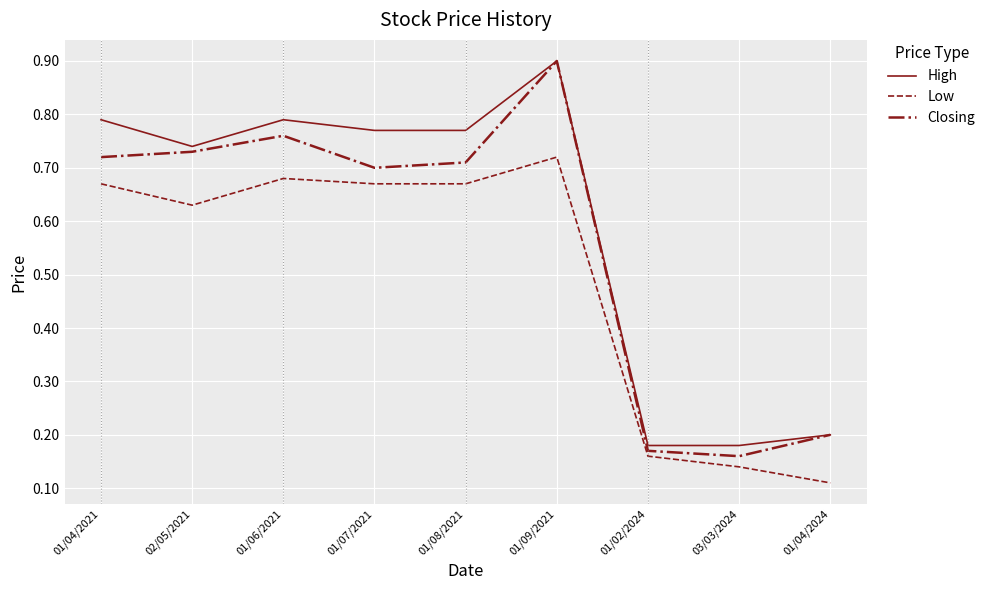

How many lines are shown in the chart?

3